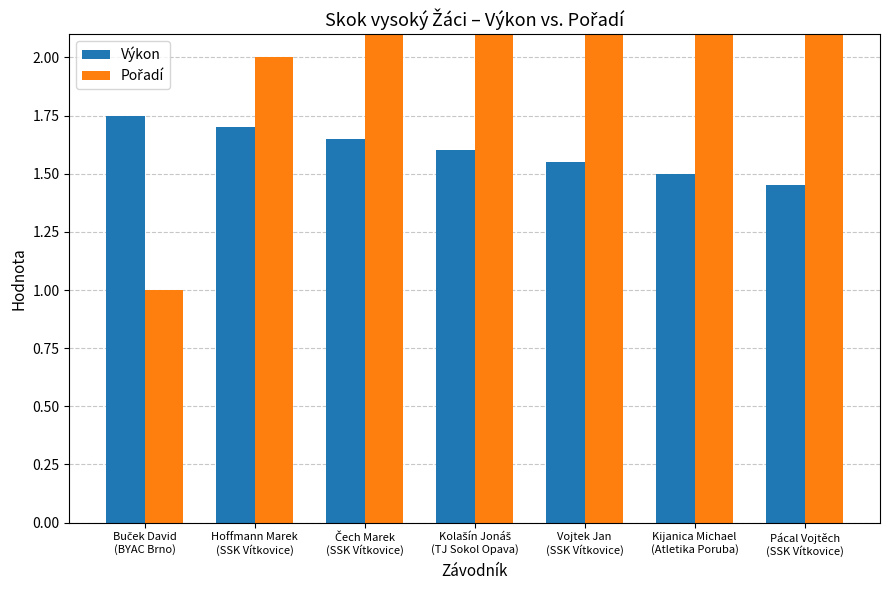

Does the chart contain stacked bars?

No